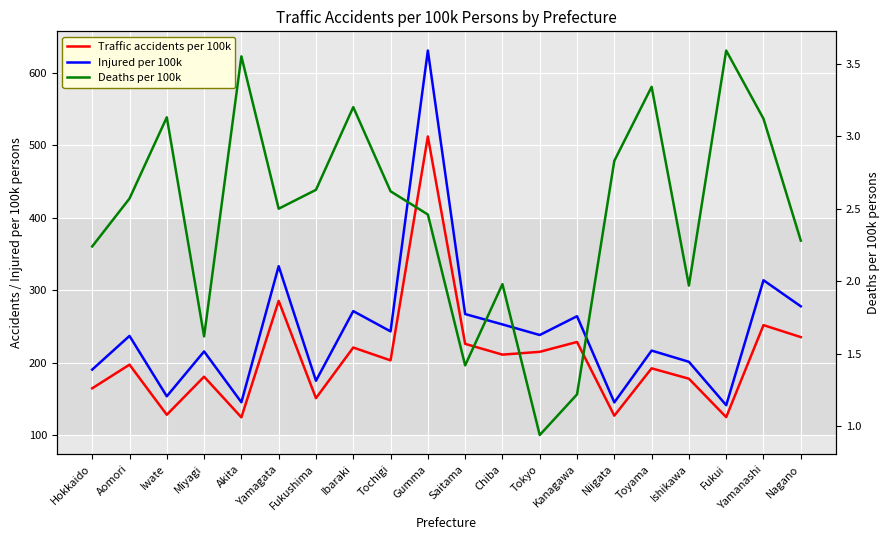

True or false: Traffic accidents per 100k has more than 0 interior local peaks.

True